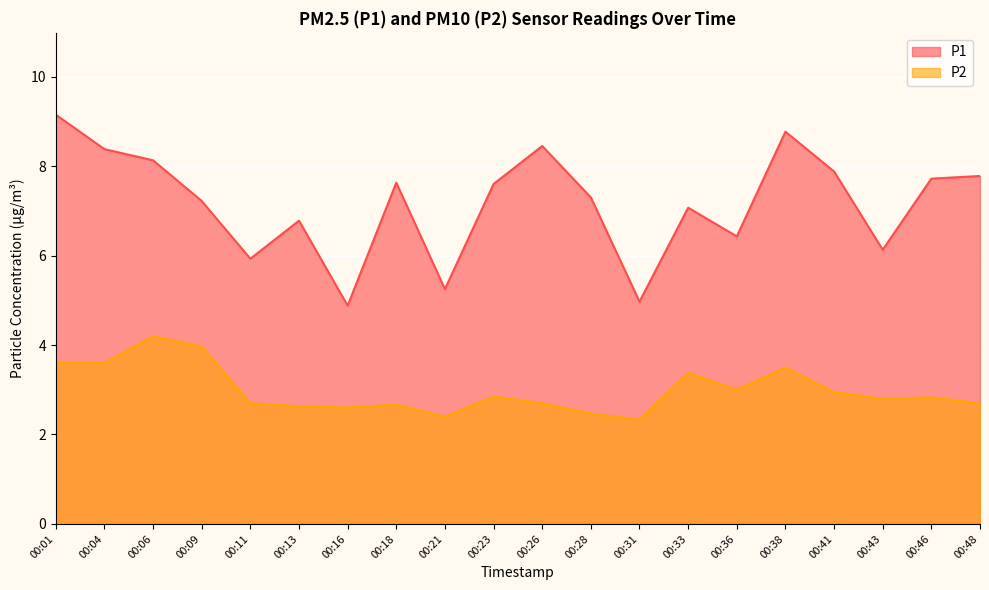

At 00:41, list the series in order from largest to smallest.

P1, P2